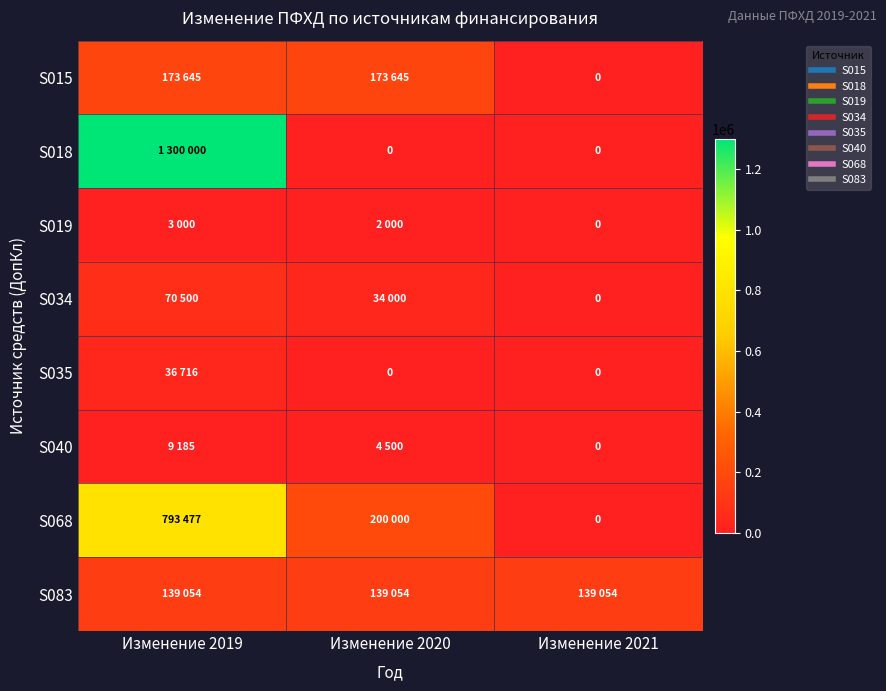

Is it true that S018 equals 0 at Изменение 2020?

True